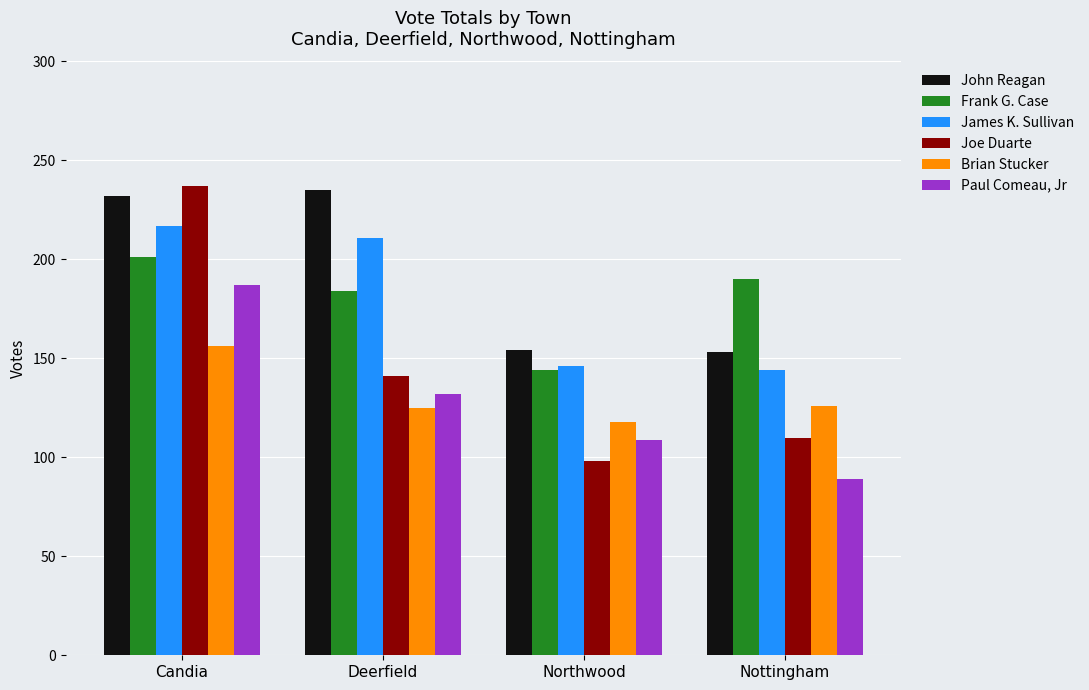

What is the difference between the highest and lowest values at Northwood?

56